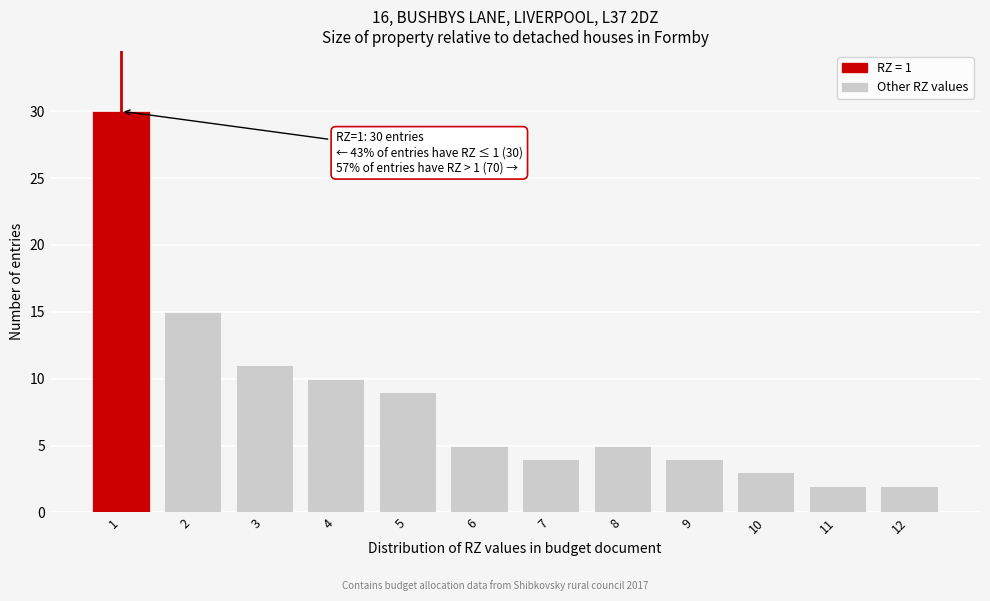

Reading left to right, list all the values displayed in this chart.

1=30	2=15	3=11	4=10	5=9	6=5	7=4	8=5	9=4	10=3	11=2	12=2